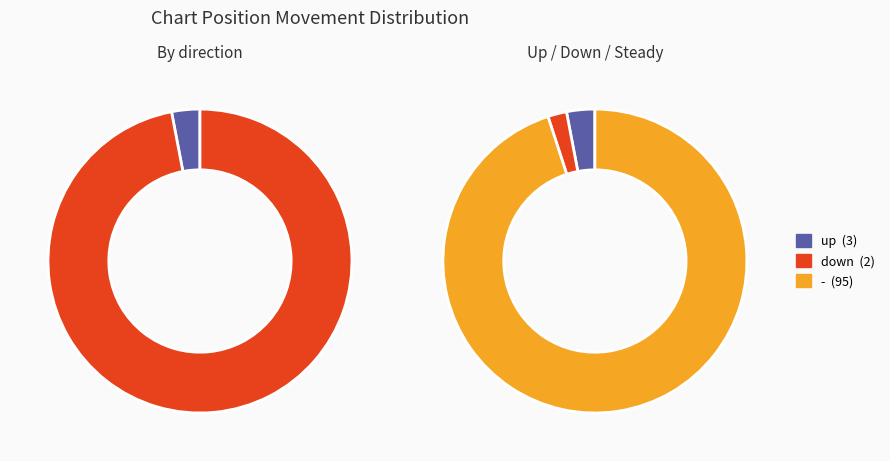

To the nearest percent, what is the difference between the largest and smallest slice percentages?

93%